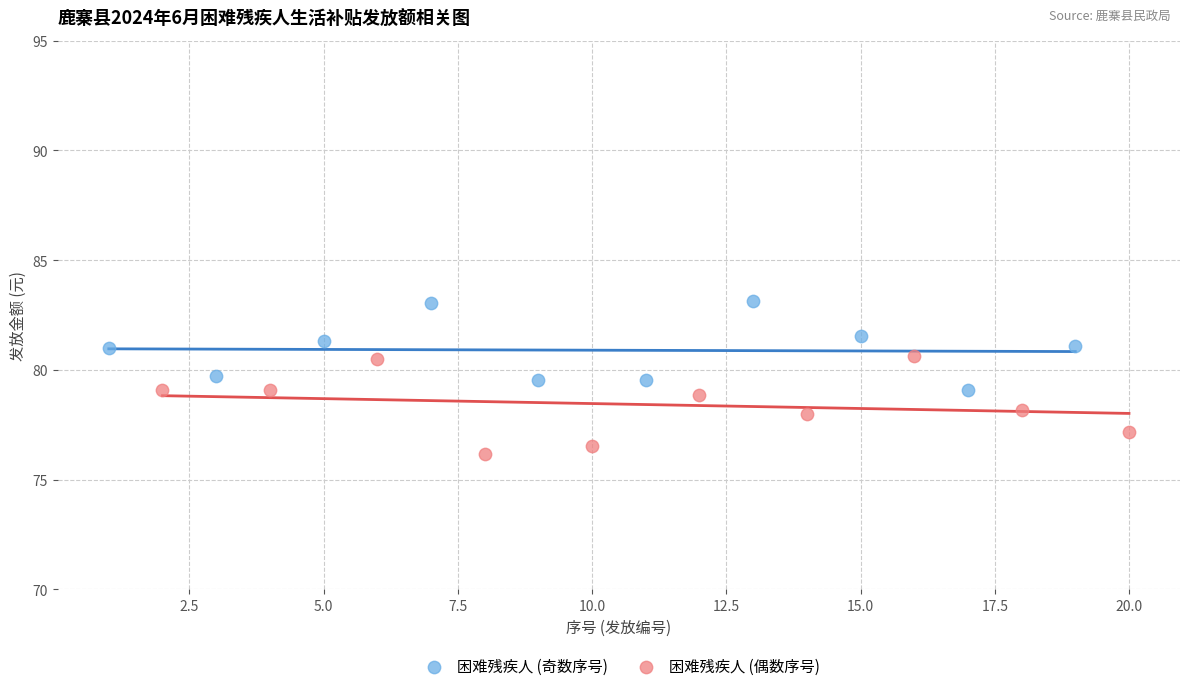

Which series reaches the maximum Y coordinate?

困难残疾人 (奇数序号)